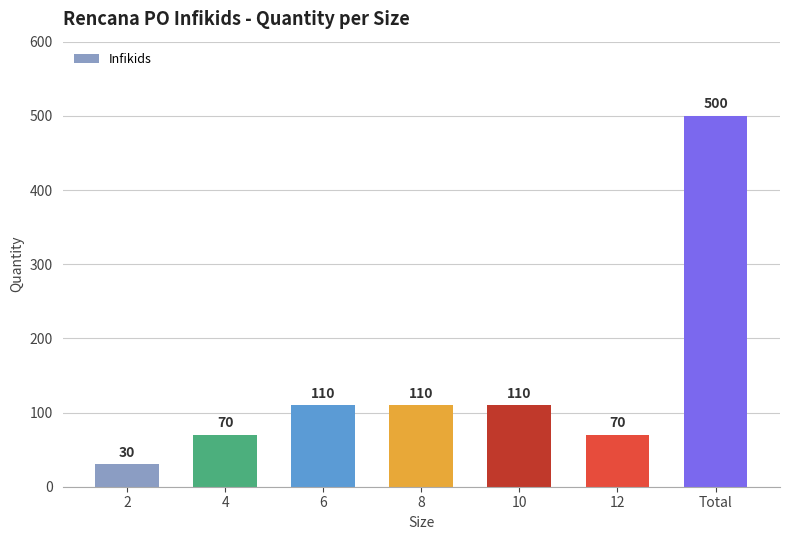

What is the value of the 6th bar from the left?

70